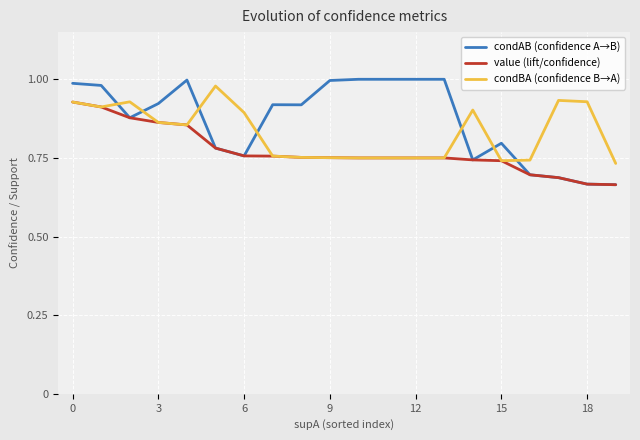

Rank the series by their average value, from lowest to highest.

value (lift/confidence), condBA (confidence B→A), condAB (confidence A→B)